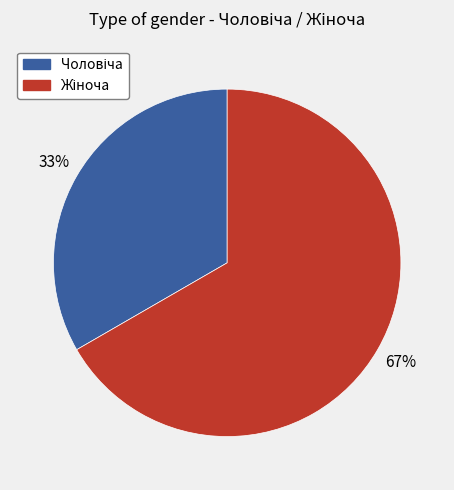

To the nearest percent, what is the average slice percentage?

50%